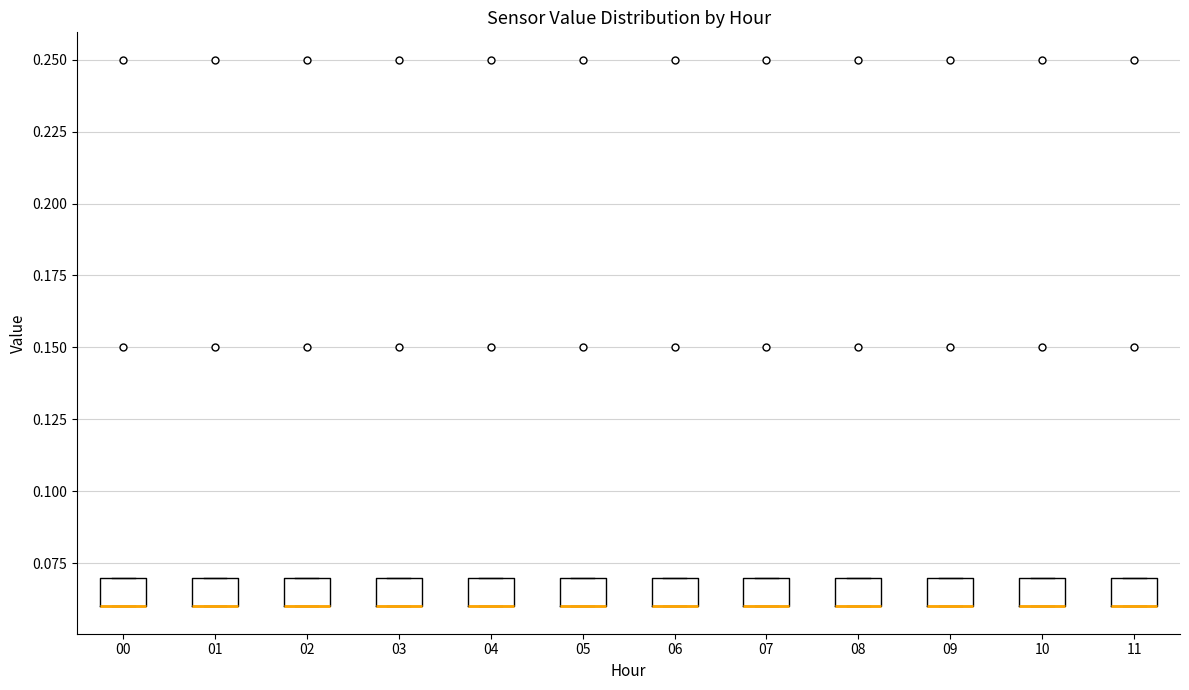

Where is the lower edge of the box at x = 01 on the y-axis? The values are not printed on the chart, so give them approximately, as read against the axis.

0.06